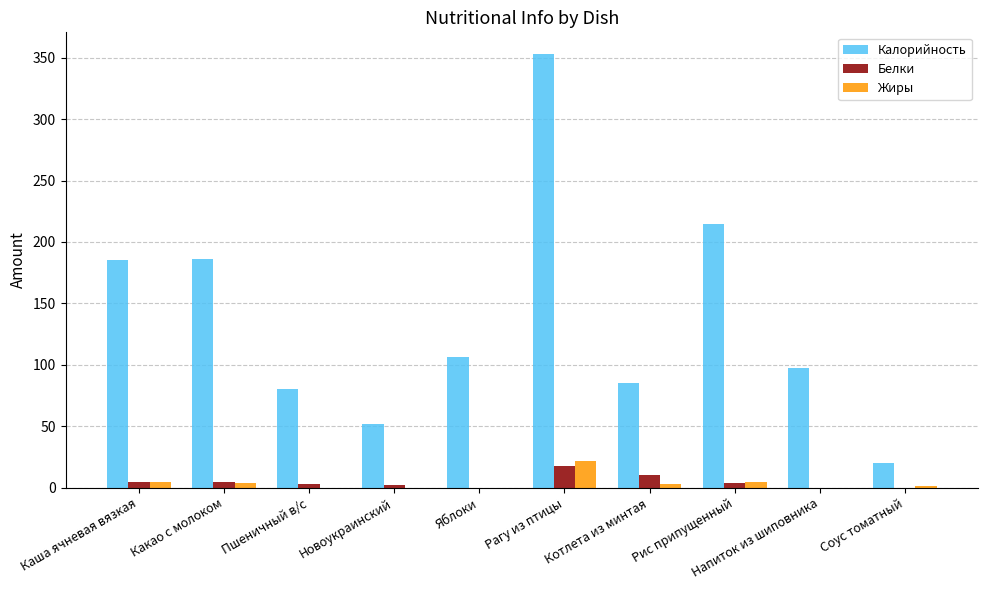

What is the approximate value of Белки at Котлета из минтая?

10